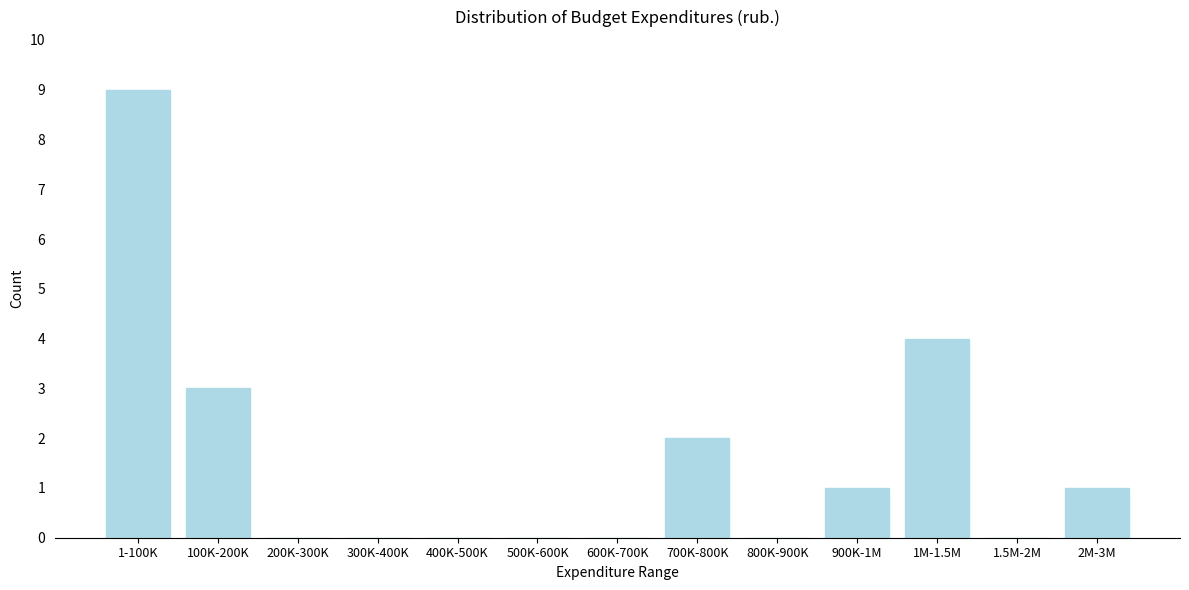

Reading left to right, list all the values displayed in this chart.

1-100K=9	100K-200K=3	200K-300K=0	300K-400K=0	400K-500K=0	500K-600K=0	600K-700K=0	700K-800K=2	800K-900K=0	900K-1M=1	1M-1.5M=4	1.5M-2M=0	2M-3M=1